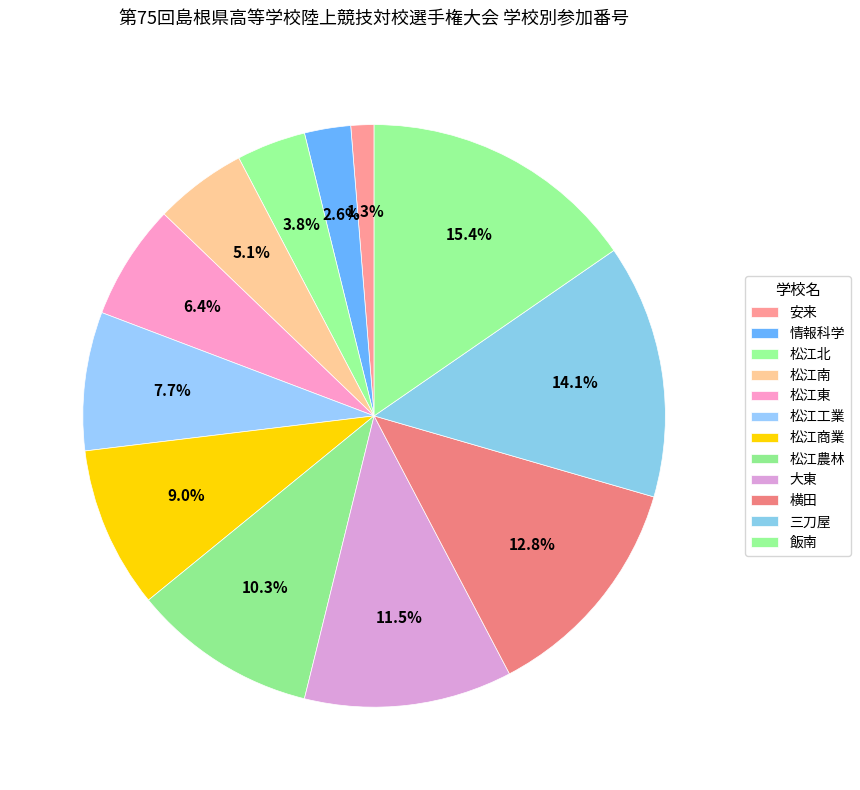

What is the change in value from 安来 to 松江商業?

+6